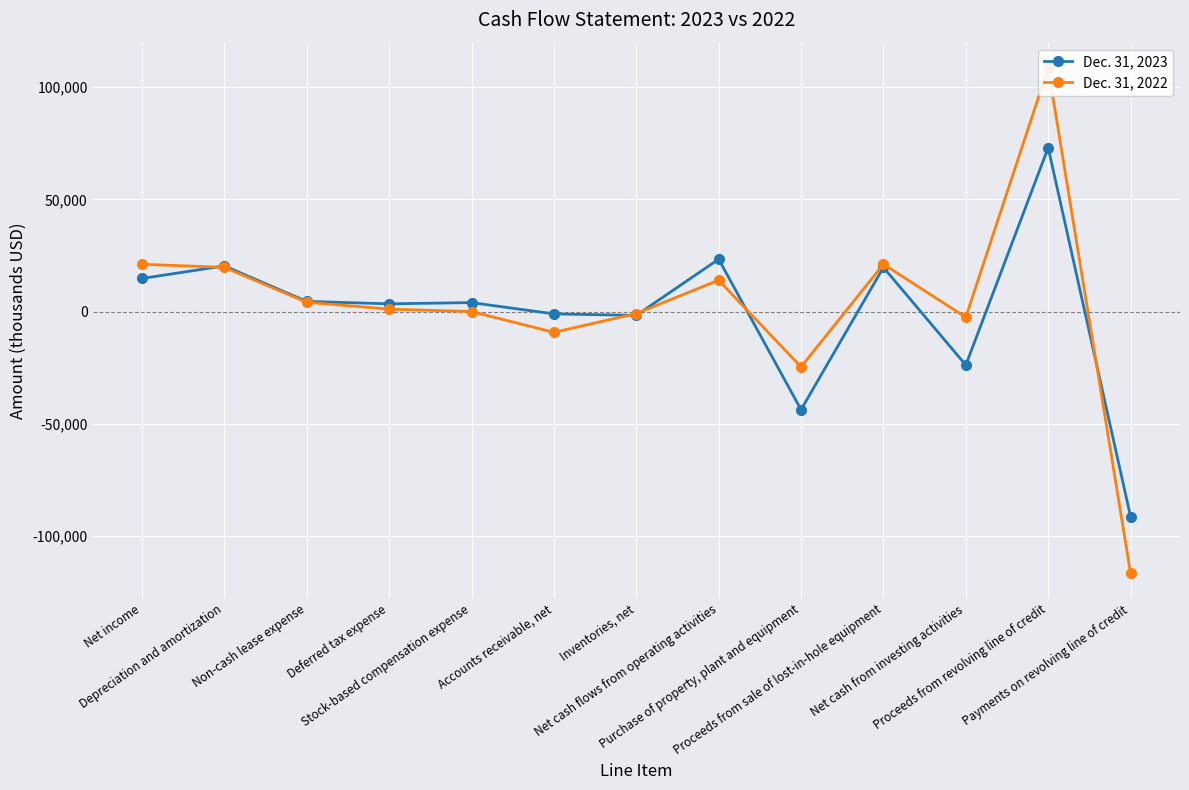

Which series has the largest total across all categories?

Dec. 31, 2022